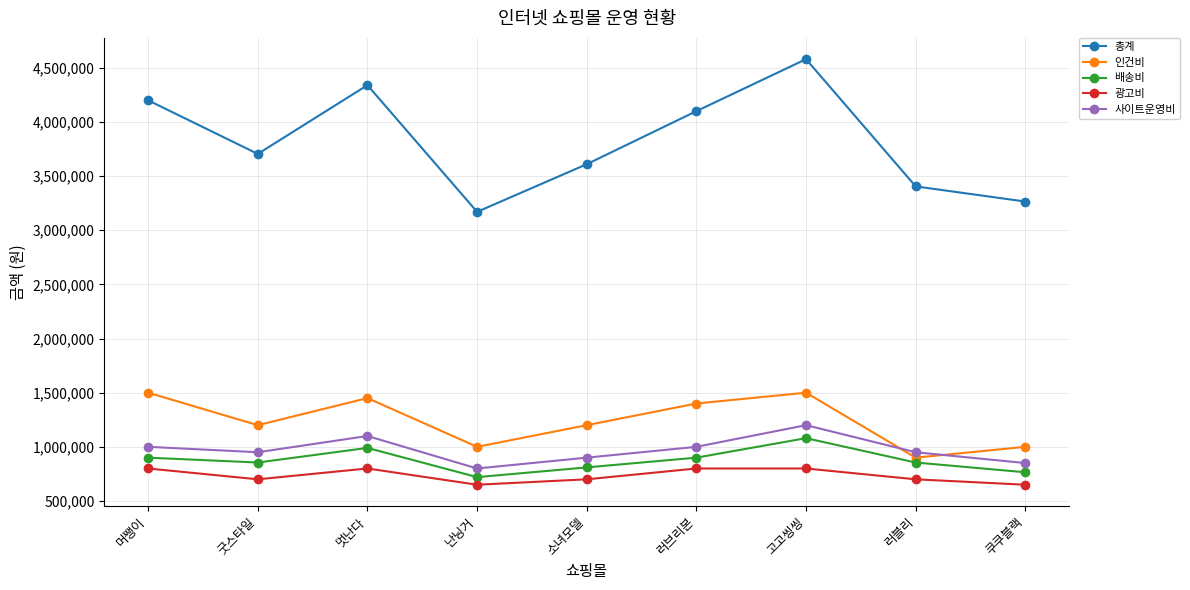

Read the 인건비 value at 러블리.

900000